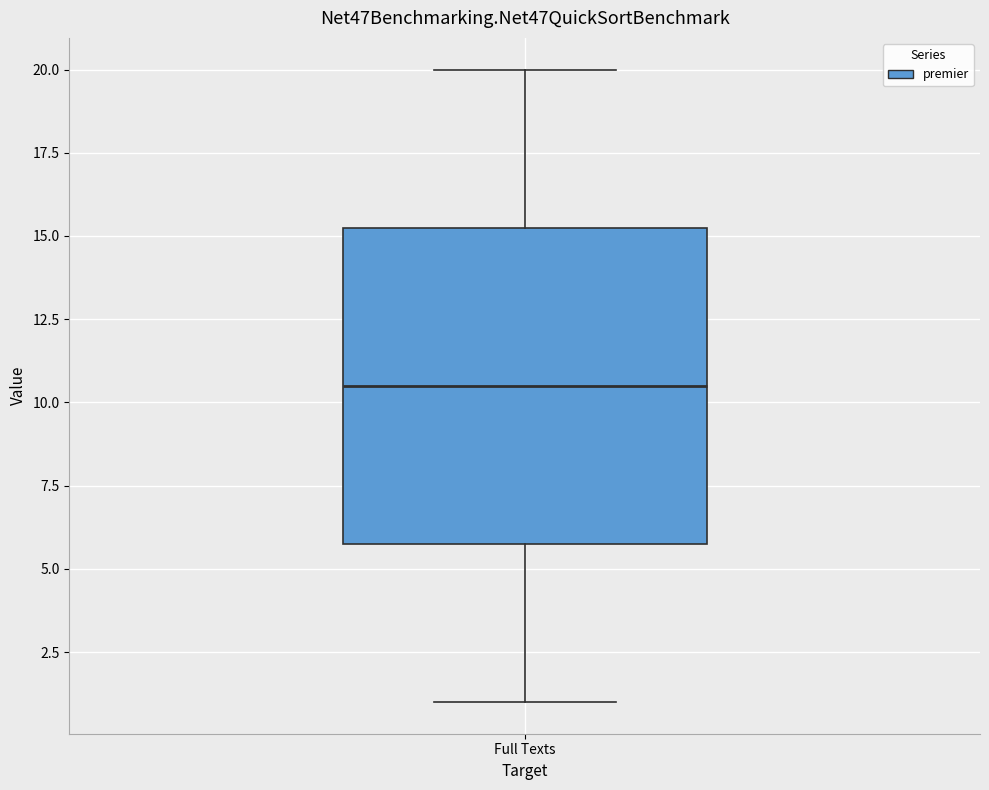

Read this box plot against the y-axis: the position of the median line, the range covered by the box, and the ends of both whiskers. The values are not printed on the chart, so give them approximately, as read against the axis.

median 10.5, box 6.0 to 15.5, whiskers 1.0 to 20.0